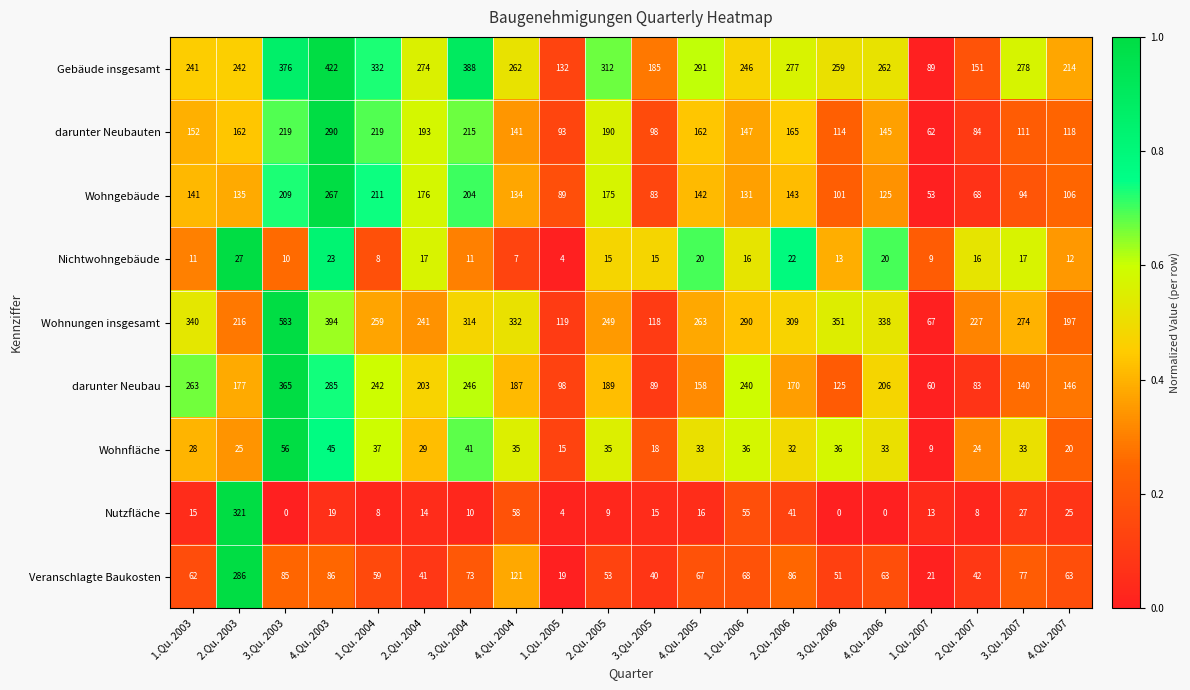

What is the sum of the Wohnfläche values at 2.Qu. 2005 and 2.Qu. 2006?

67